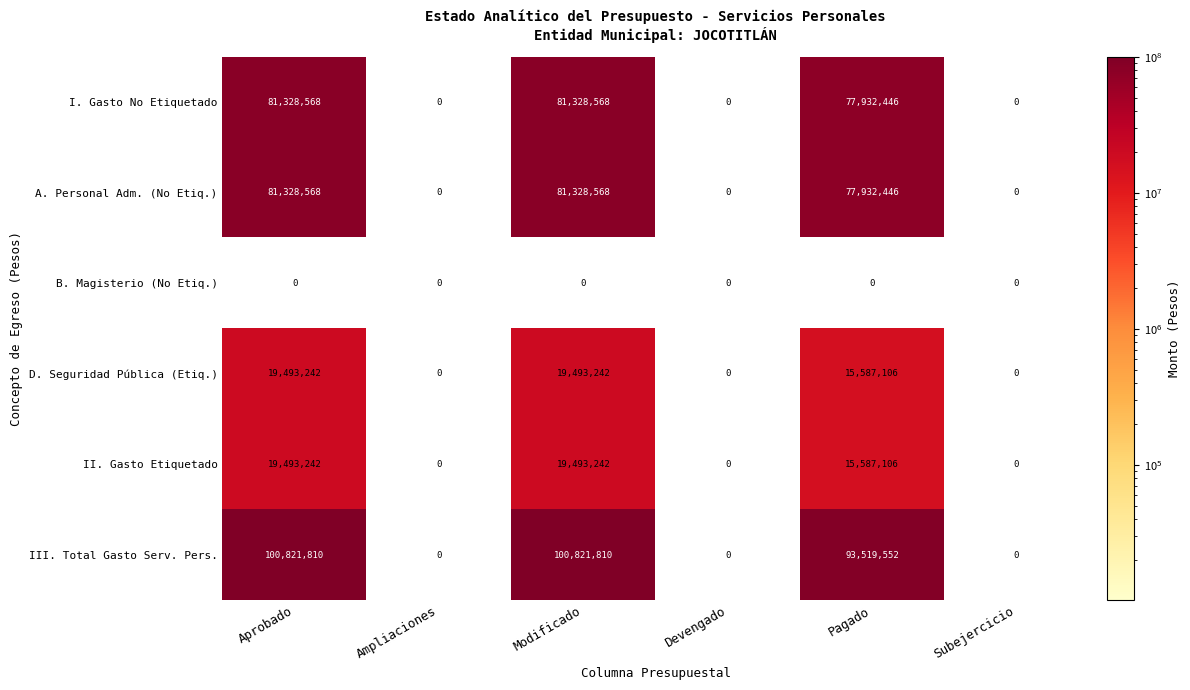

How many data points does each series have?

6